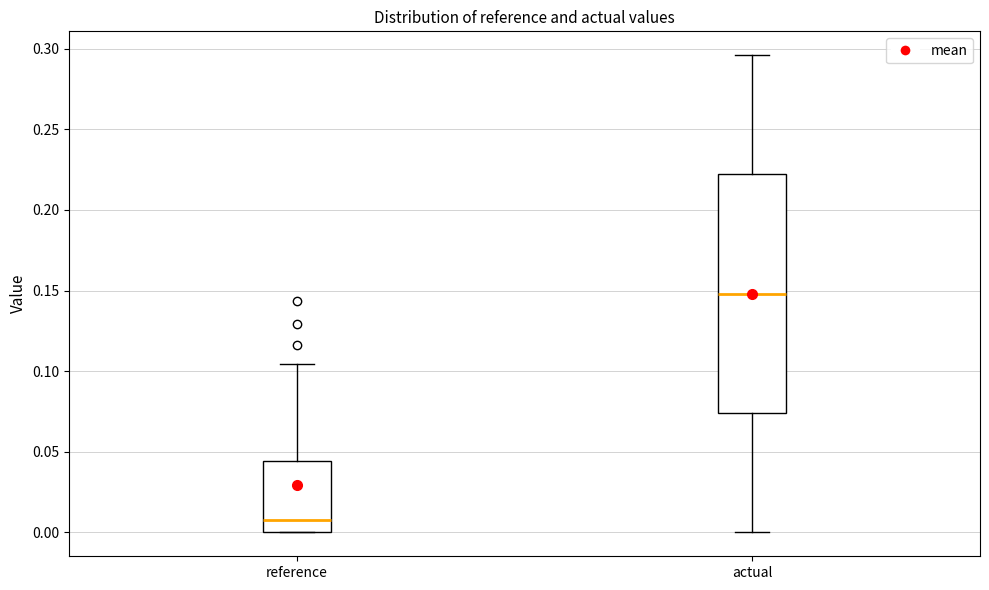

Comparing the boxes themselves (not the whiskers), which one is the tallest?

actual